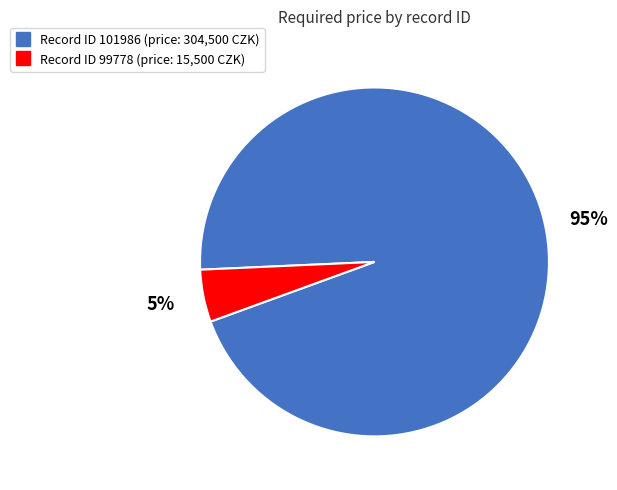

Is there a majority slice in this chart?

Yes